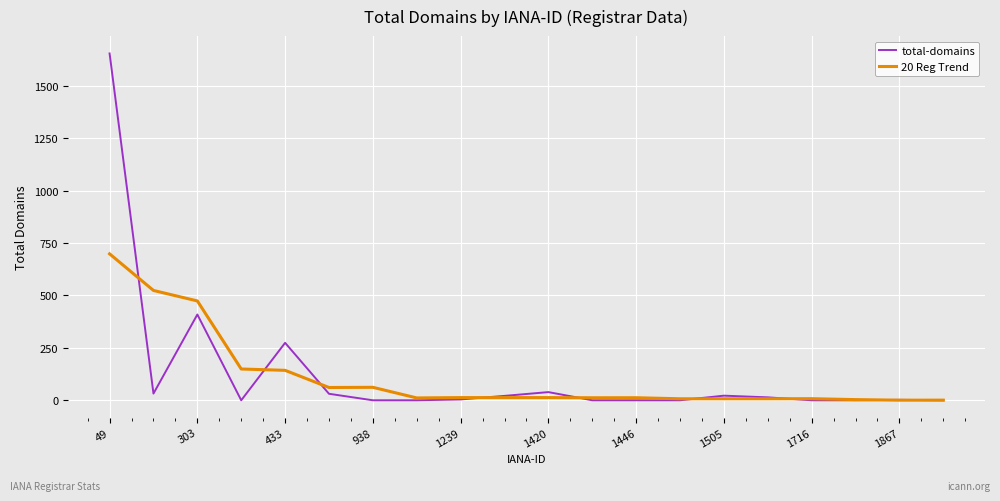

What is the highest value of the total-domains series?

1654.0